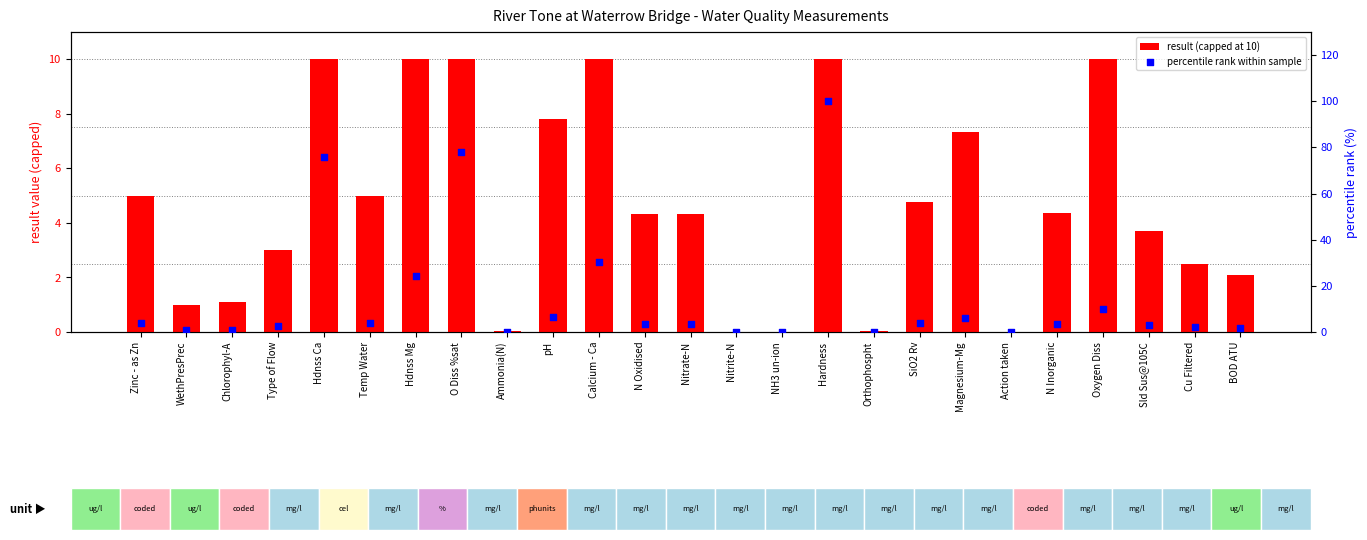

At how many categories does at least one series exceed 58?

3